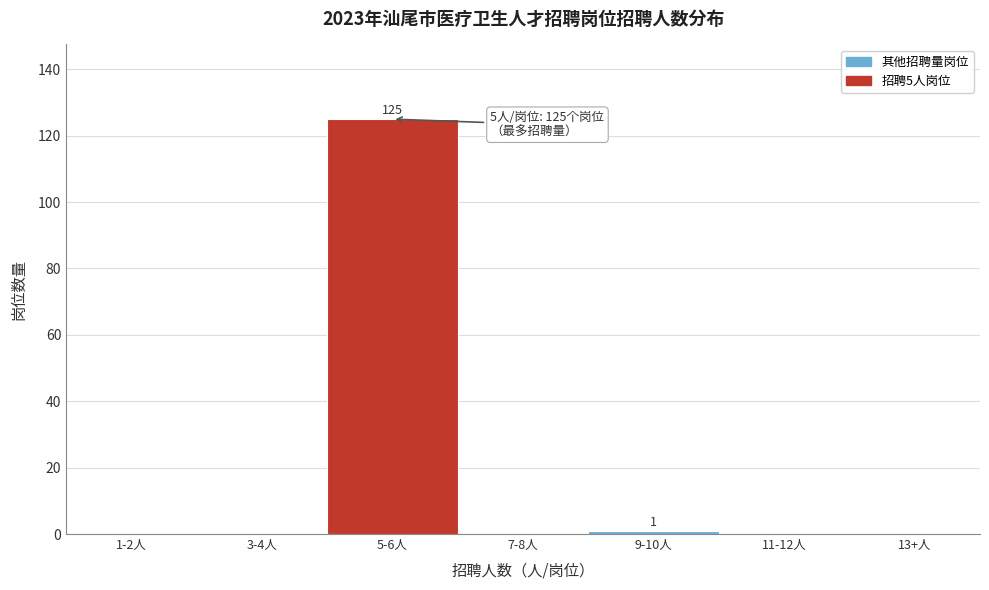

Reading left to right, transcribe all the data shown in this chart.

1-2人=0	3-4人=0	5-6人=125	7-8人=0	9-10人=1	11-12人=0	13+人=0